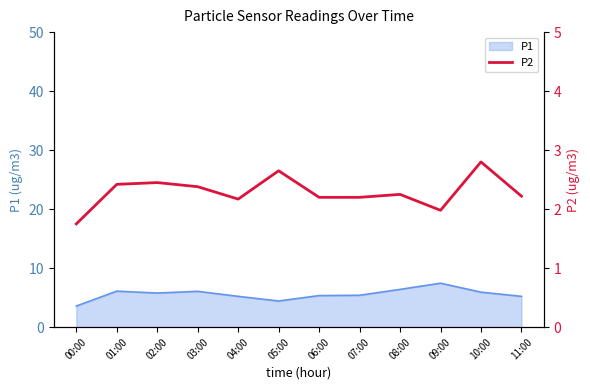

What is the highest value of the P1 series?

7.5